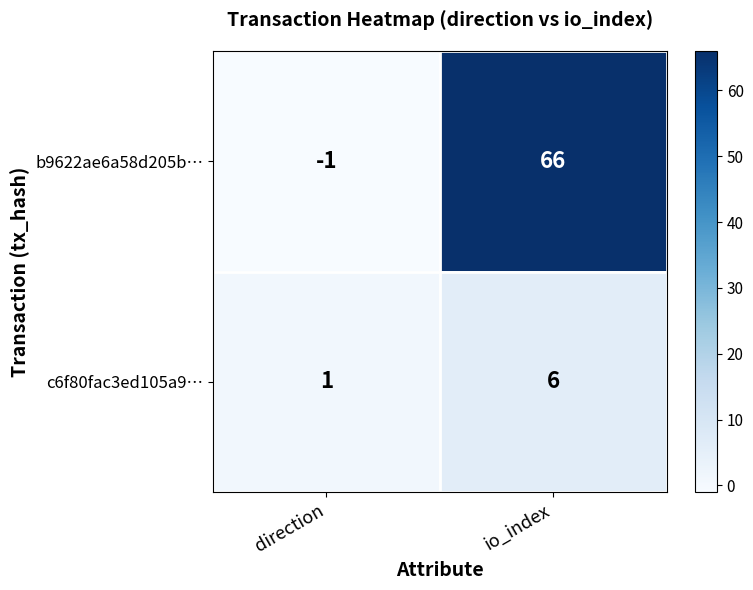

Read the b9622ae6a58d205b… value at io_index.

66